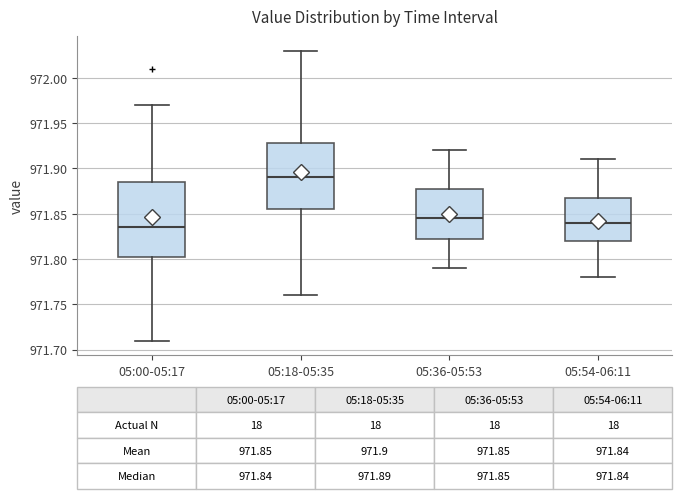

Which box's median line is the highest?

05:18-05:35